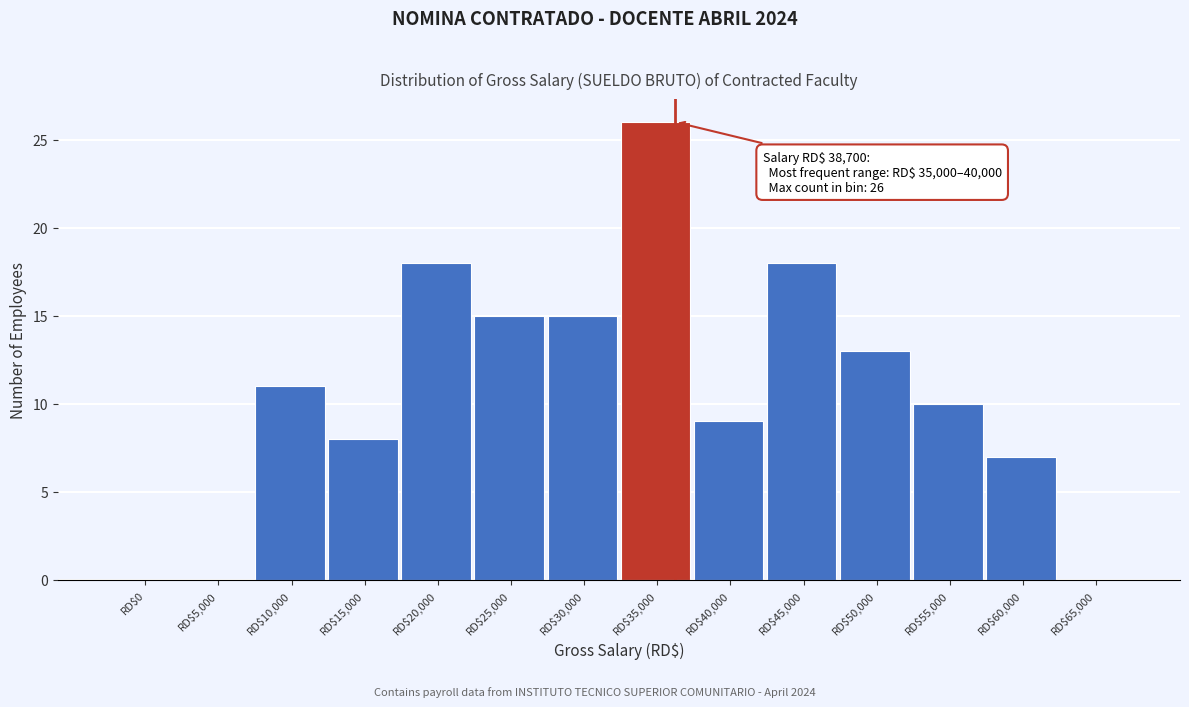

True or false: the data shows 8 at RD$15,000.

True